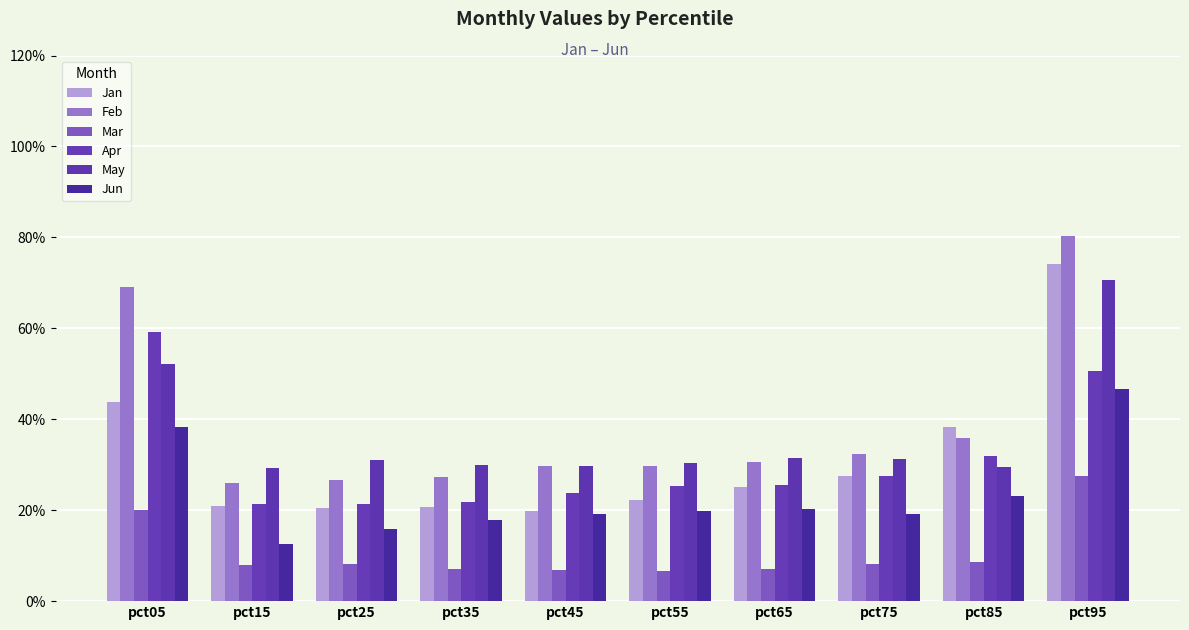

At how many categories does at least one series exceed 0?

10